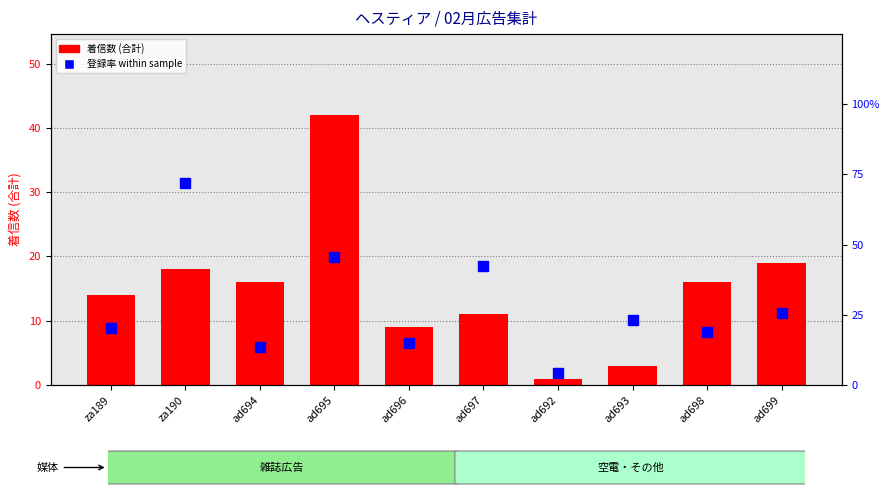

Where is 着信数(合計) nearest to the value 21?

ad699